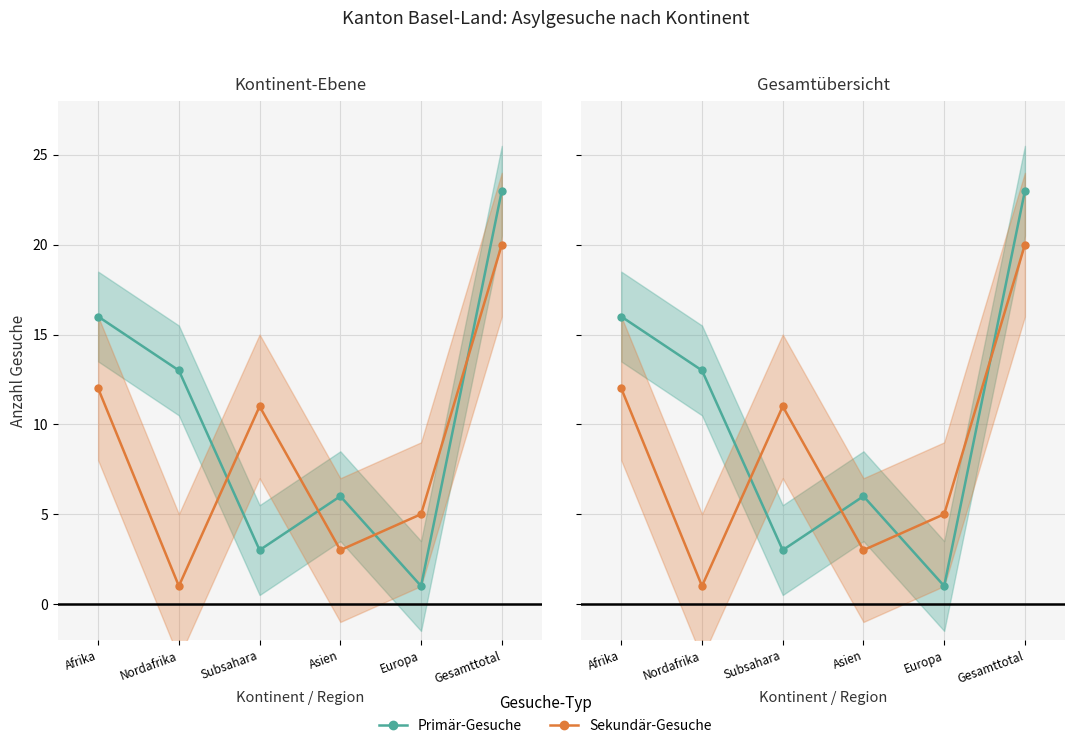

What is the minimum value shown in the chart?

1